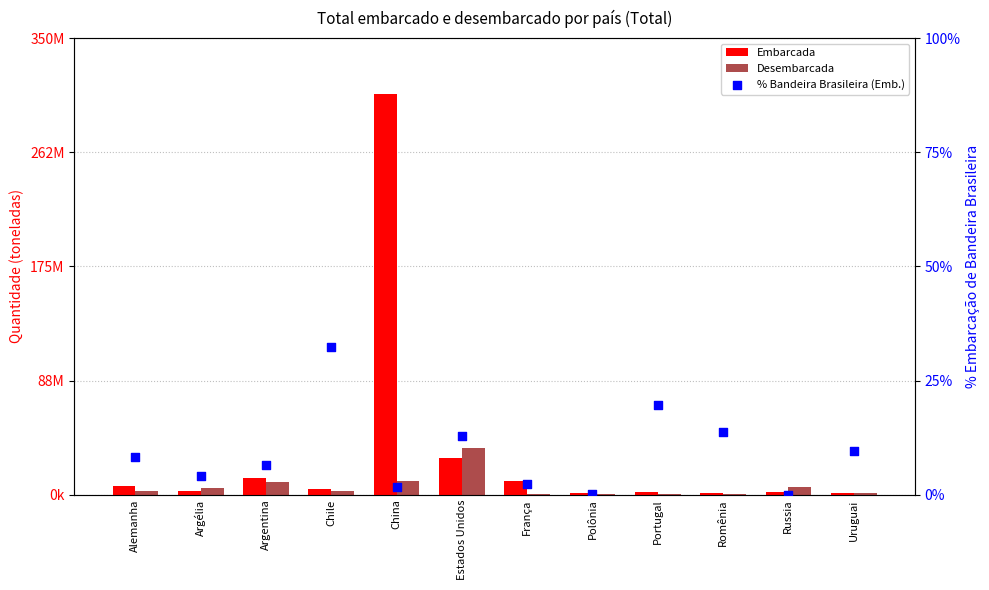

At which category is the sum across all series the highest?

China